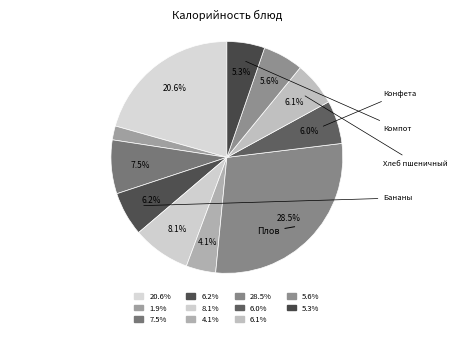

How many slices are in this pie chart?

11